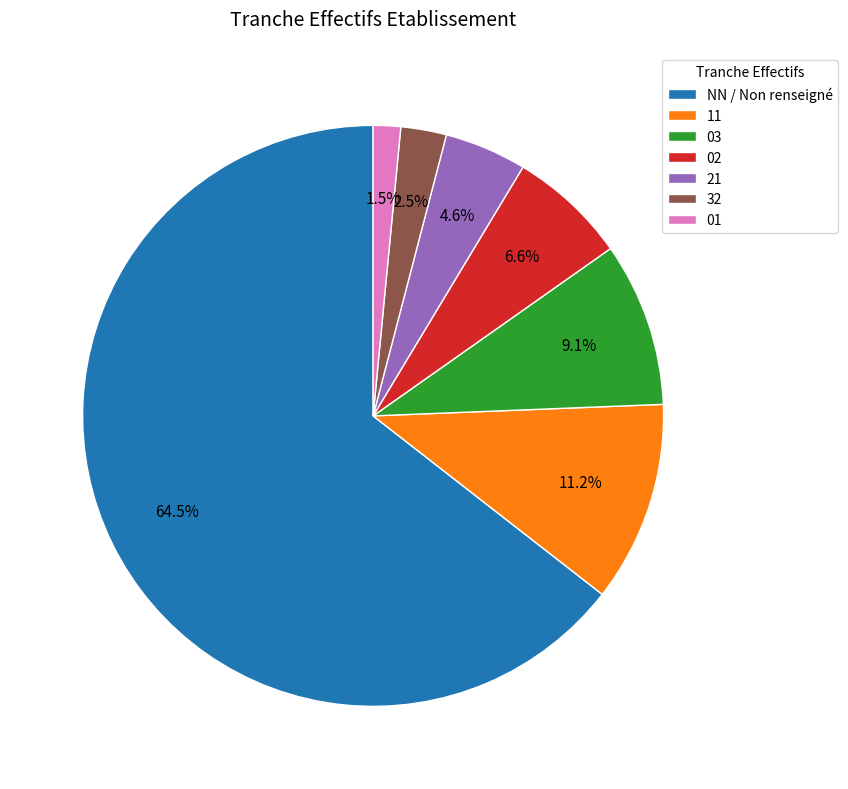

How many segments does this pie chart have?

7